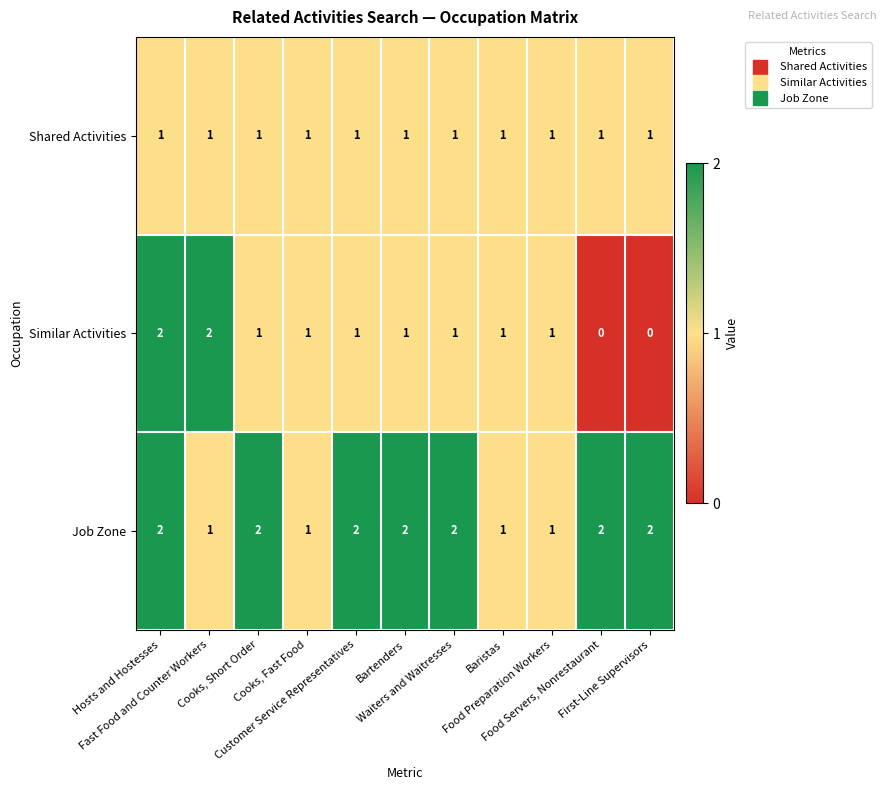

How many data points does each series have?

11